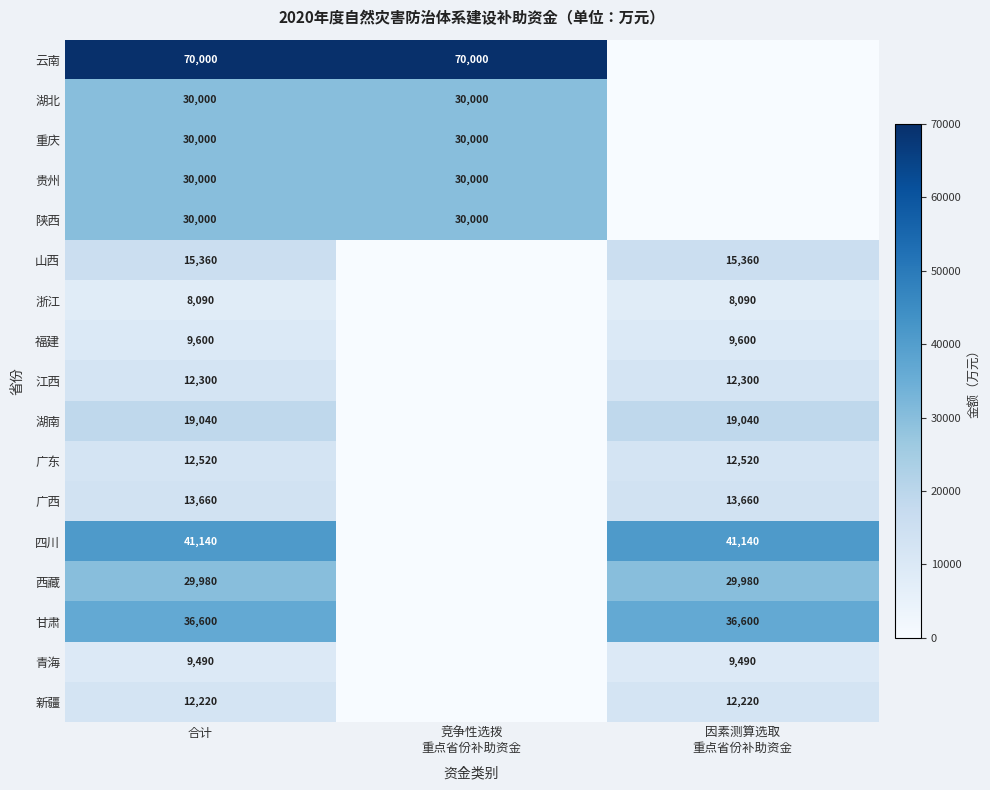

How many distinct data groups are displayed?

17